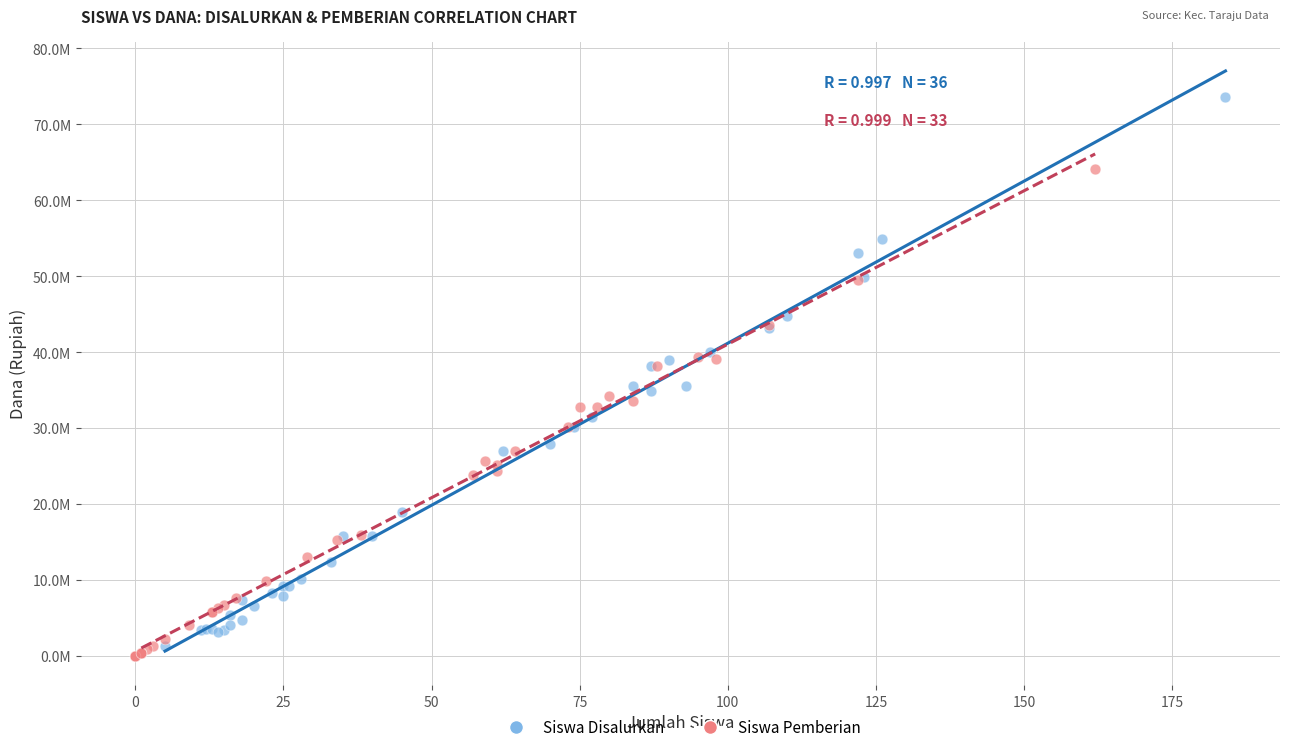

What are all the series names shown in the legend?

Siswa Disalurkan, Siswa Pemberian